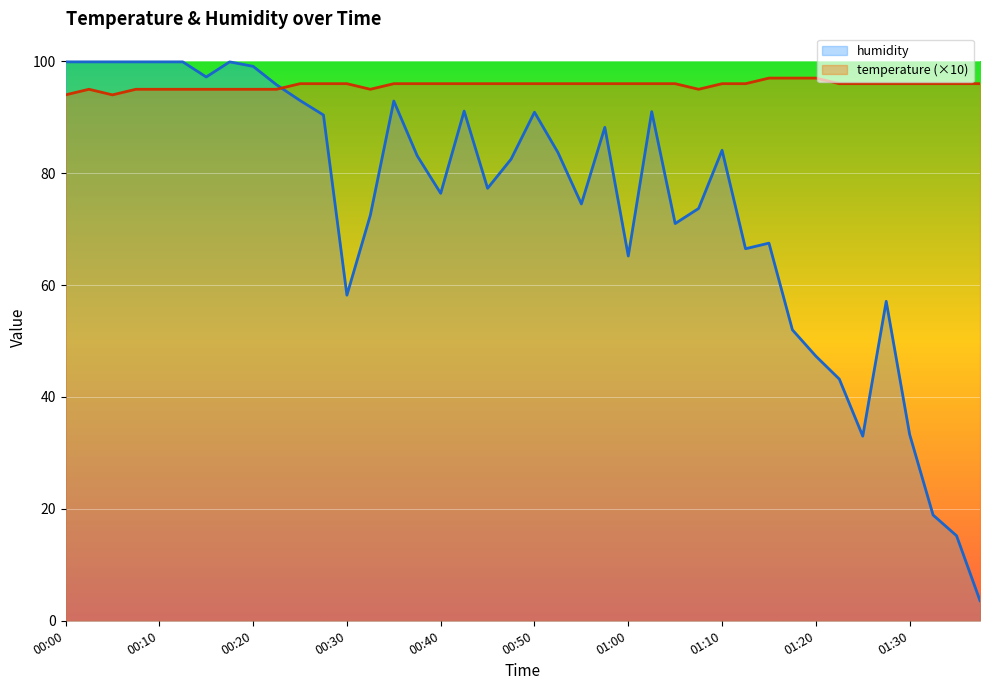

What is the minimum value for humidity?

3.6